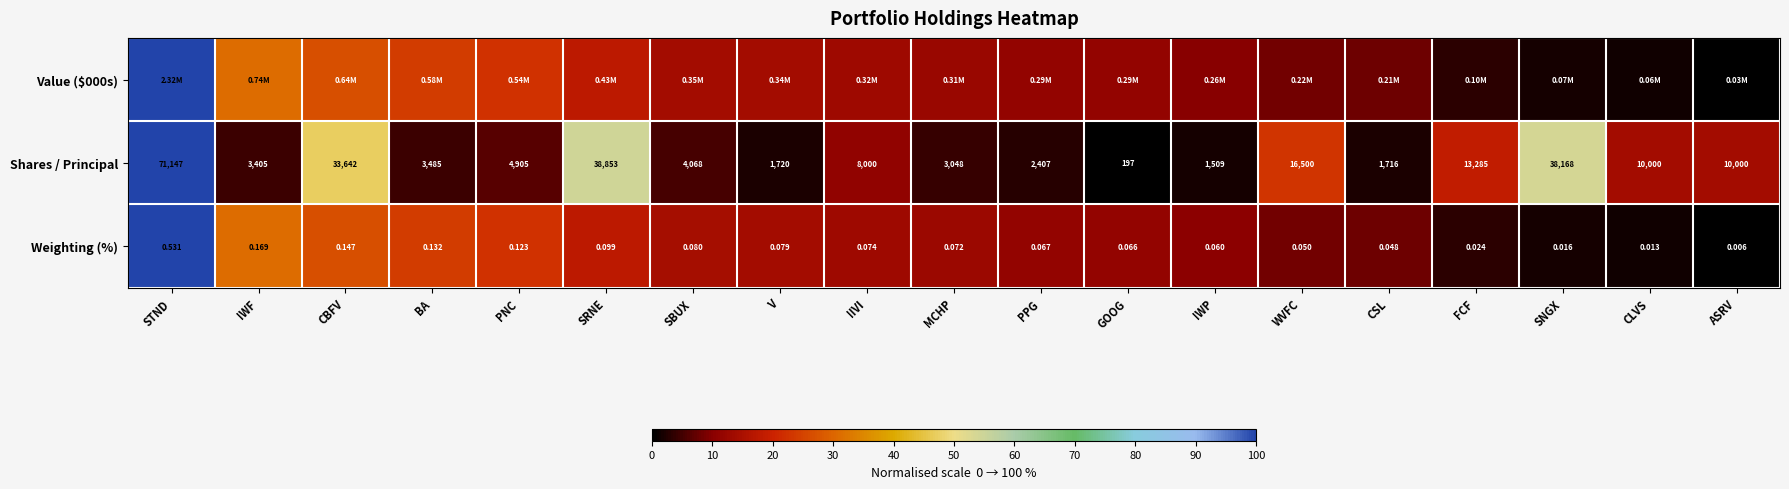

Where does the Shares / Principal series first go above 4905?

STND